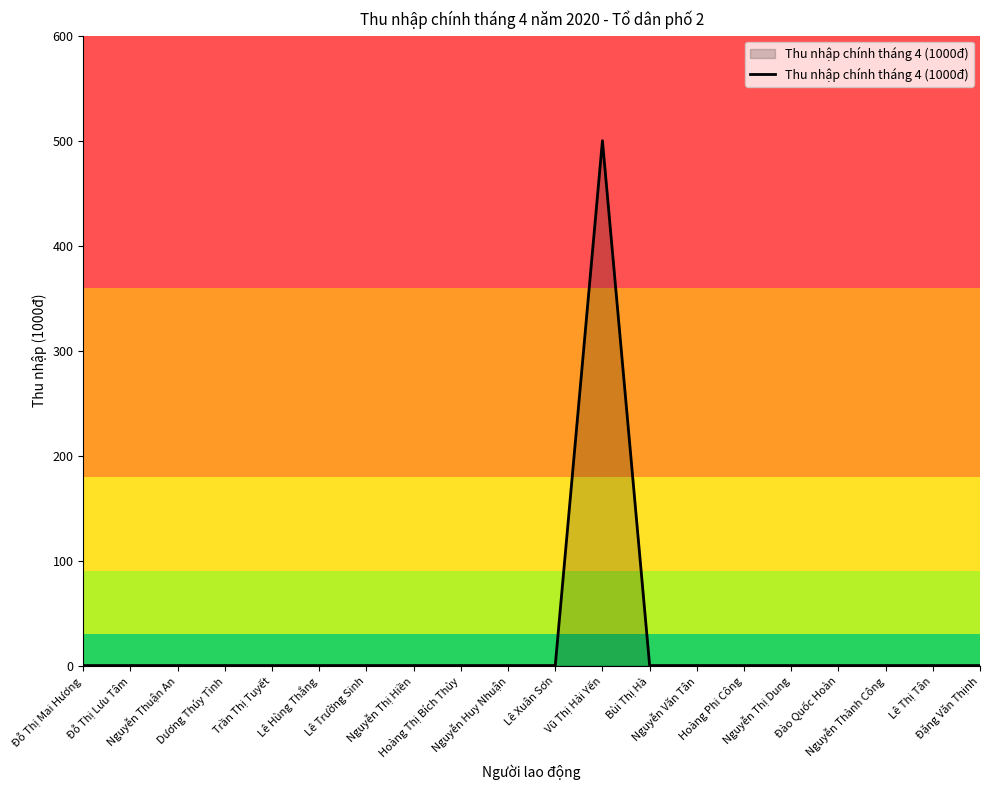

The chart shows a value of 0 at Lê Trường Sinh. True or false?

True